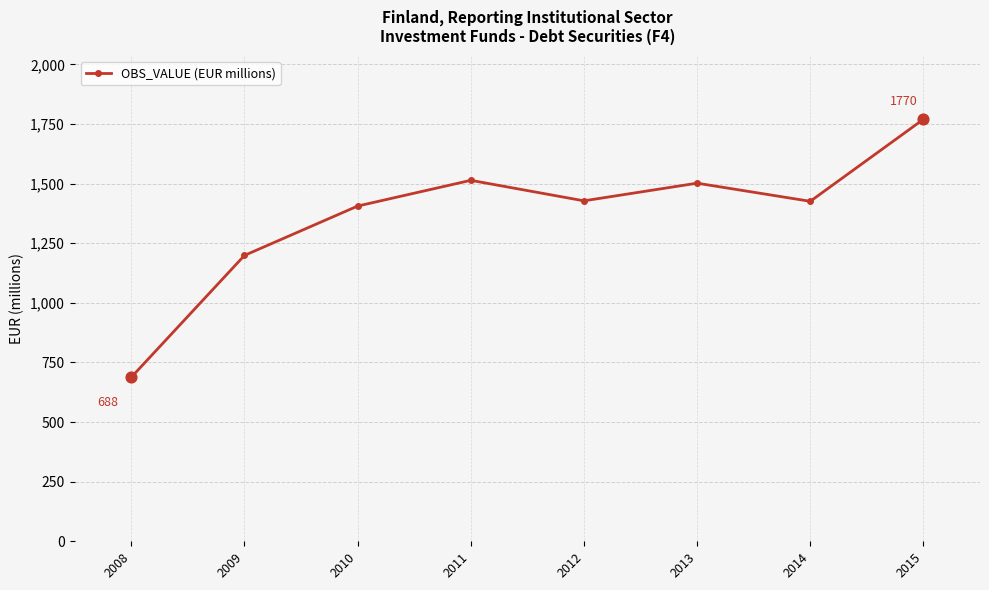

Approximately how many times larger is the value at 2009 compared to 2015?

0.7